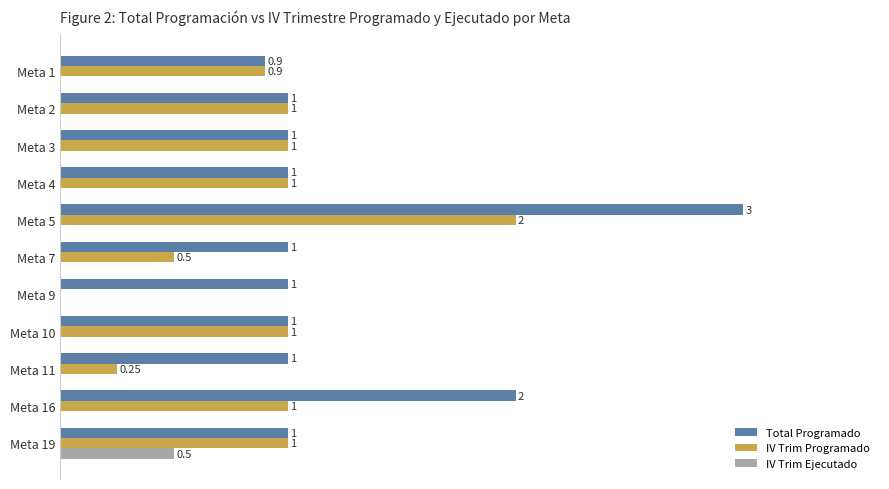

At which category is the sum across all series the highest?

Meta 5